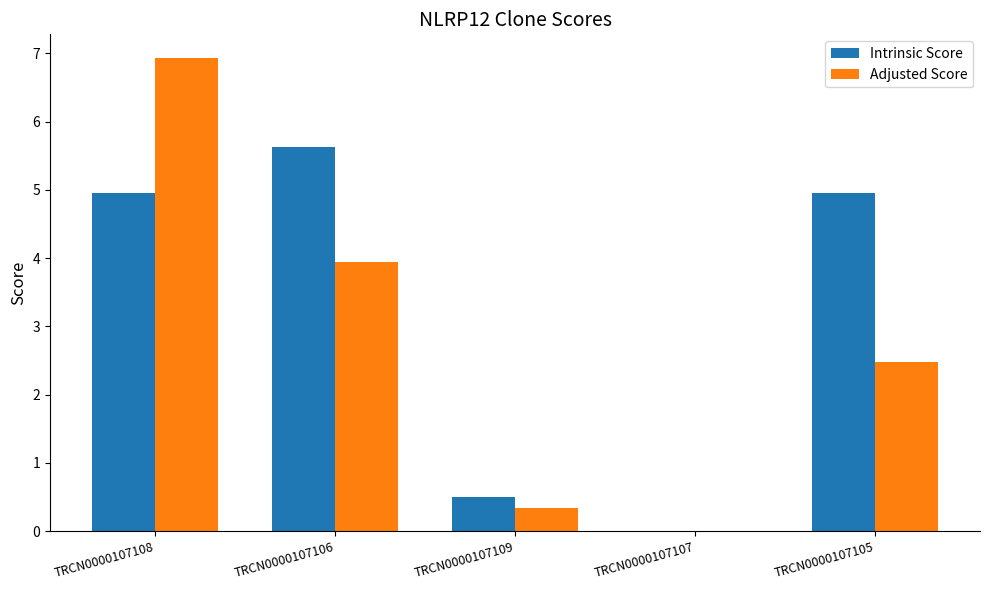

Which series has the widest spread of values?

Adjusted Score